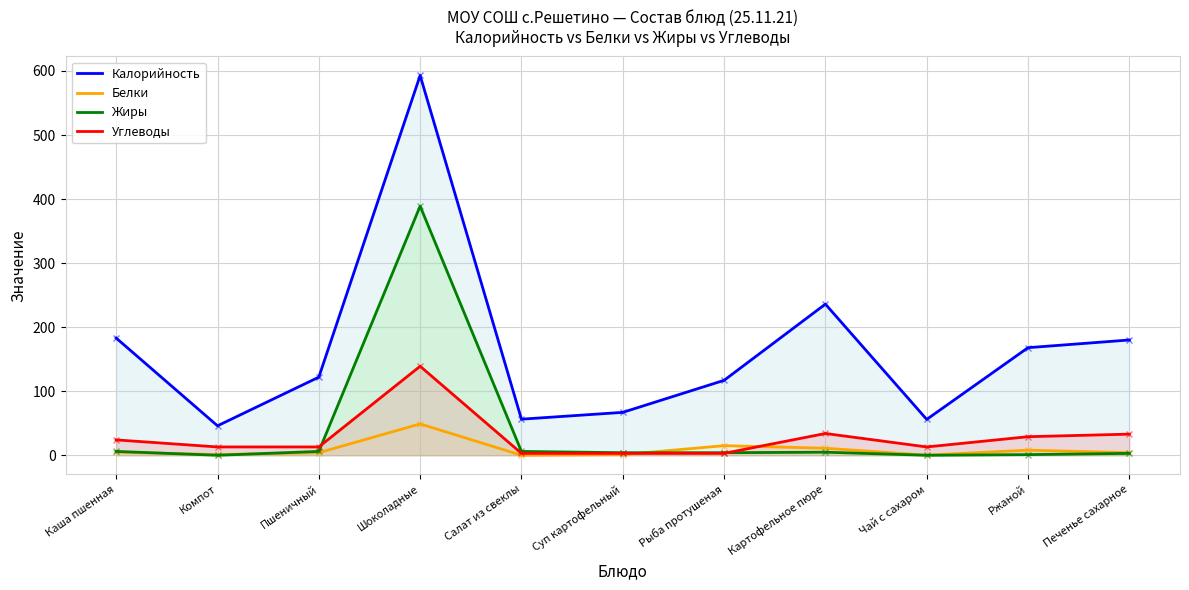

What is the value of the Белки point at the 10th from the left?

8.0